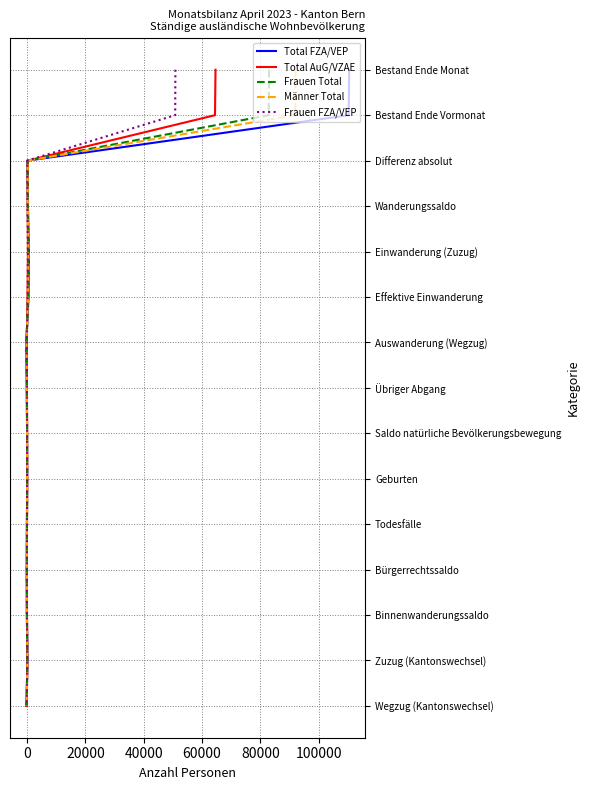

The value of Total FZA/VEP at 100000 is 3. True or false?

False